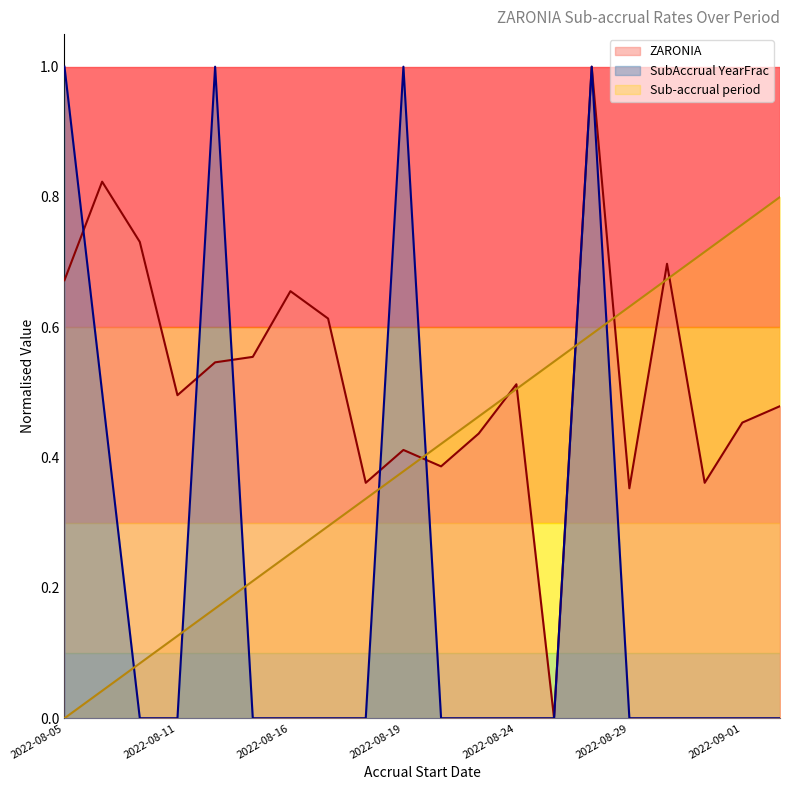

Count the number of data series in this chart.

3